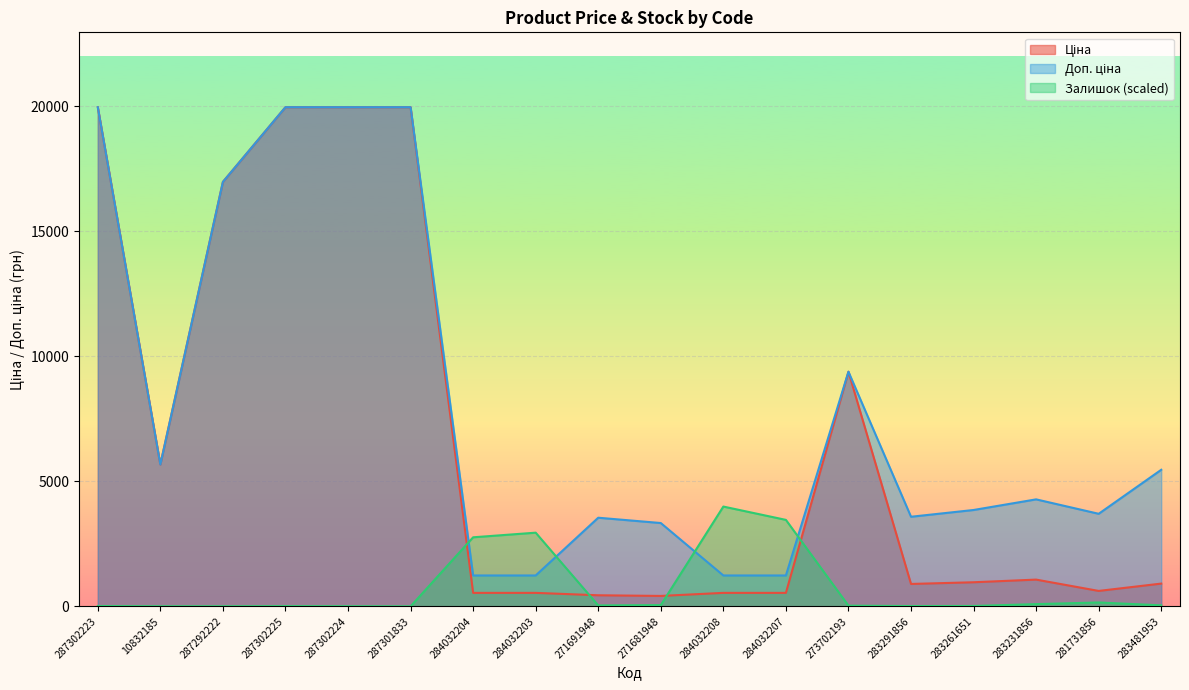

Where does the Ціна series first go above 963?

287302223